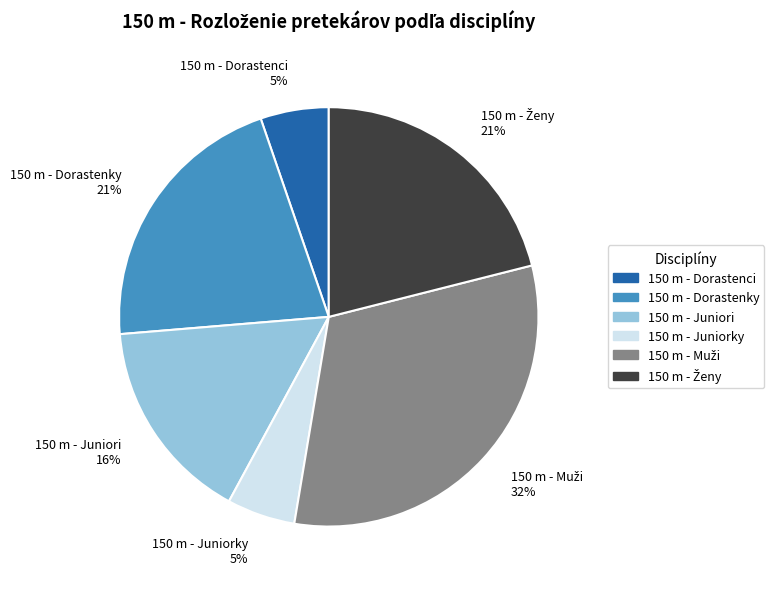

Between 150 m - Dorastenky and 150 m - Juniorky, which is larger?

150 m - Dorastenky